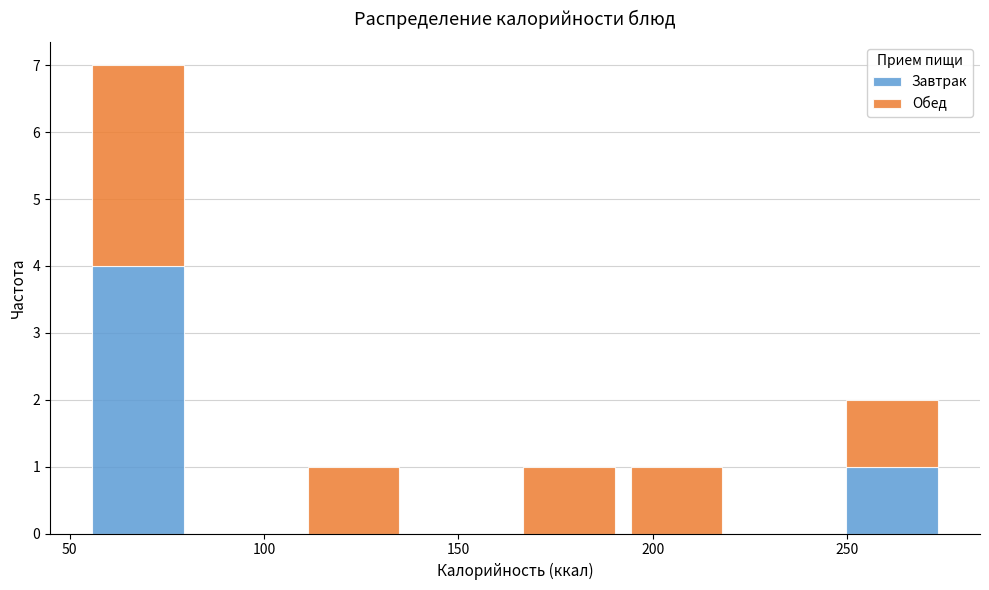

Reading left to right, transcribe this chart: for each stacked bar, give the range it covers on the x-axis and its total height. Neither the bar edges nor the heights are printed on the chart, so give them approximately, as read against the axes.

55 to 80: 7
80 to 110: 0
110 to 135: 1
135 to 165: 0
165 to 190: 1
190 to 220: 1
220 to 250: 0
250 to 275: 2